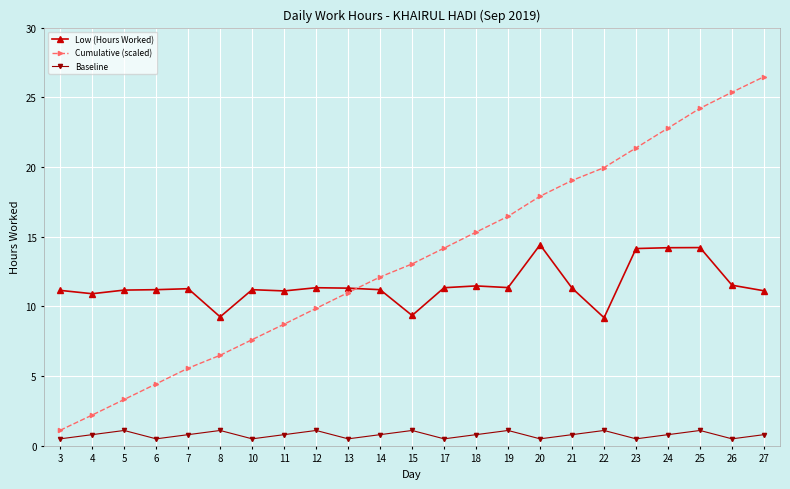

What is the difference between the second highest and second lowest values in the Baseline series?

0.6